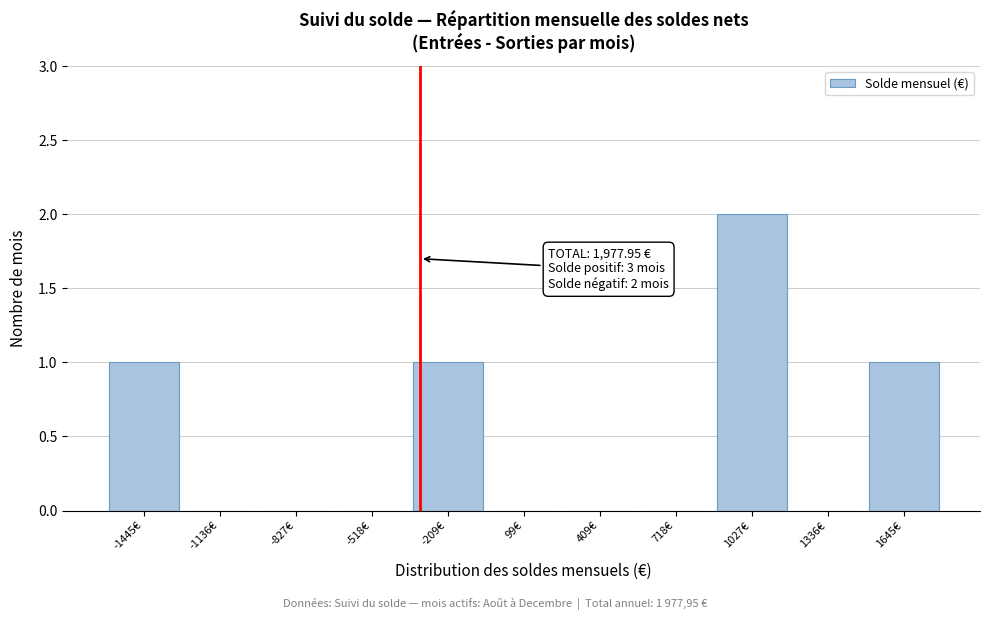

Over which range of the x-axis is the bar tallest?

850 to 1200